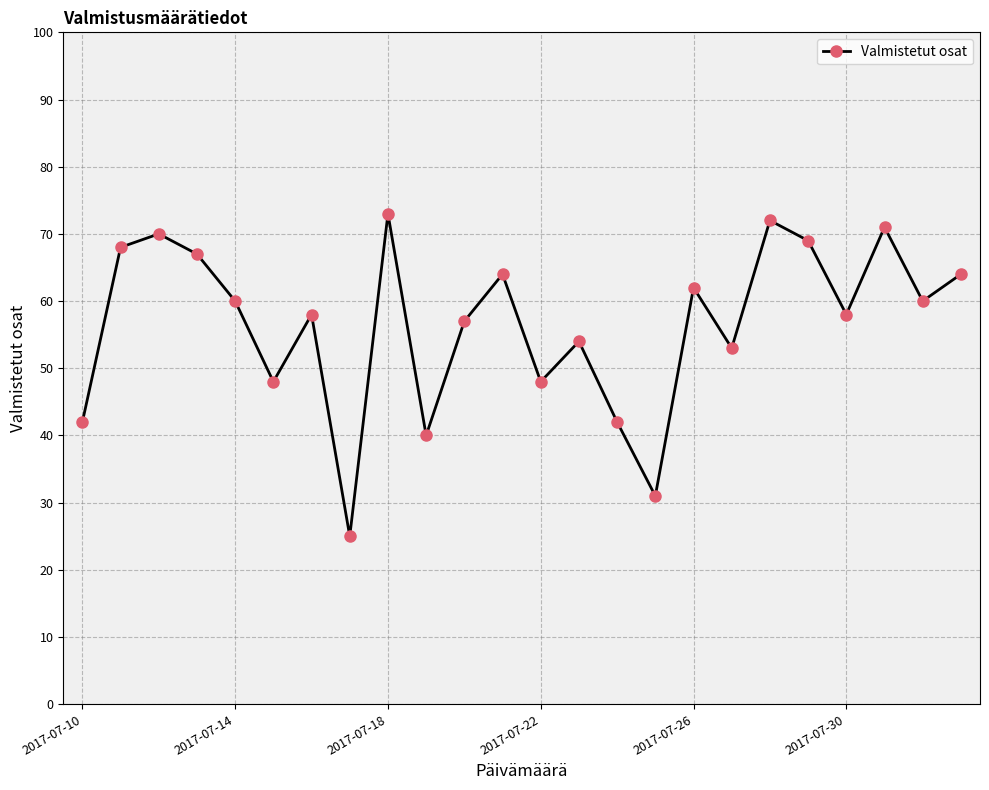

What is the difference between the maximum and second lowest values?

42